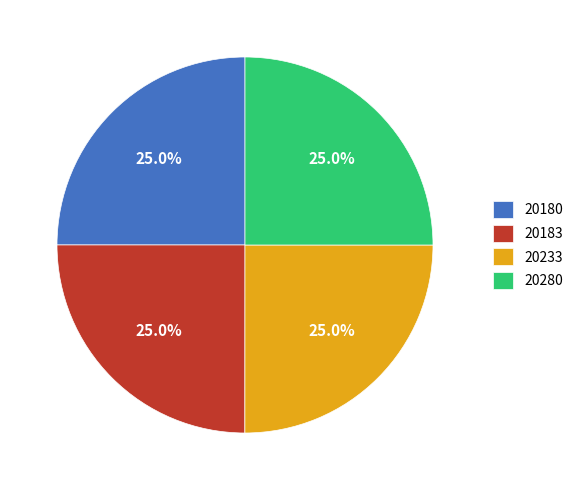

Is there any slice that represents more than half of the pie?

No